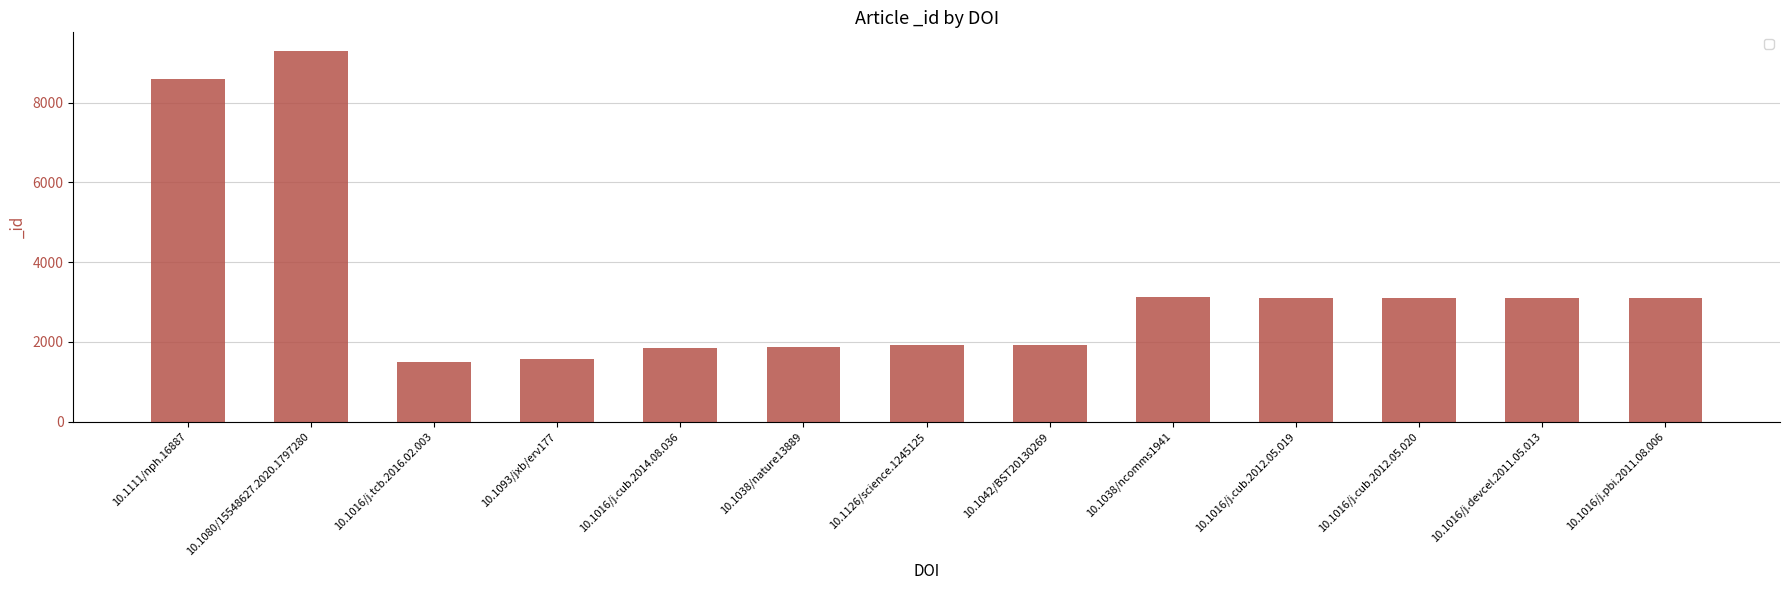

What is the difference between the second highest and minimum values?

7098